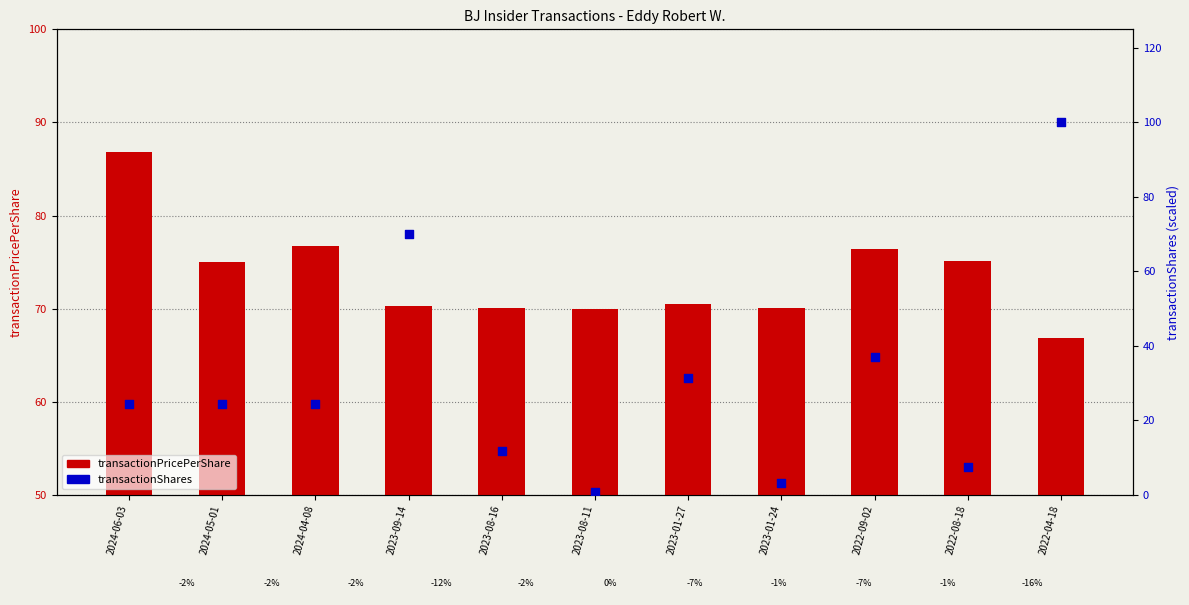

Which series has the widest spread of Y values?

transactionShares